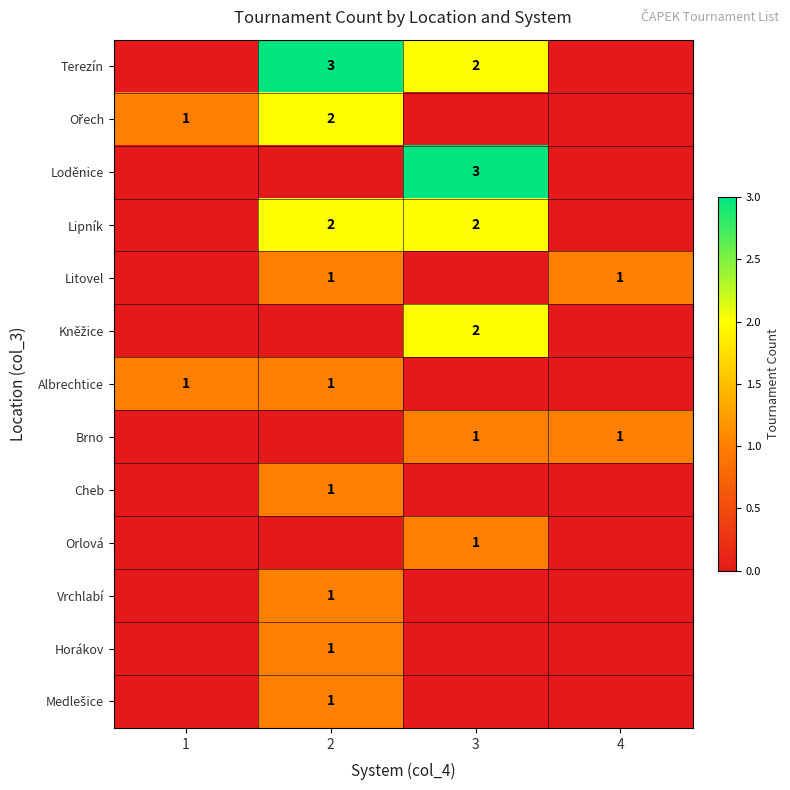

The Lipník series shows 2 at 3. True or false?

True